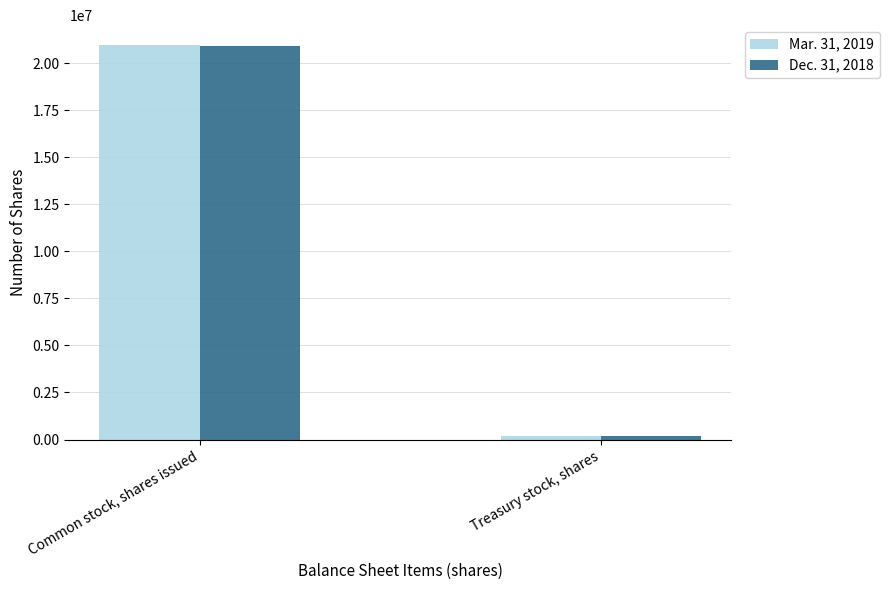

Reading left to right, transcribe all the data shown in this chart.

Mar. 31, 2019: Common stock, shares issued=20975221	Treasury stock, shares=188761
Dec. 31, 2018: Common stock, shares issued=20929218	Treasury stock, shares=189514